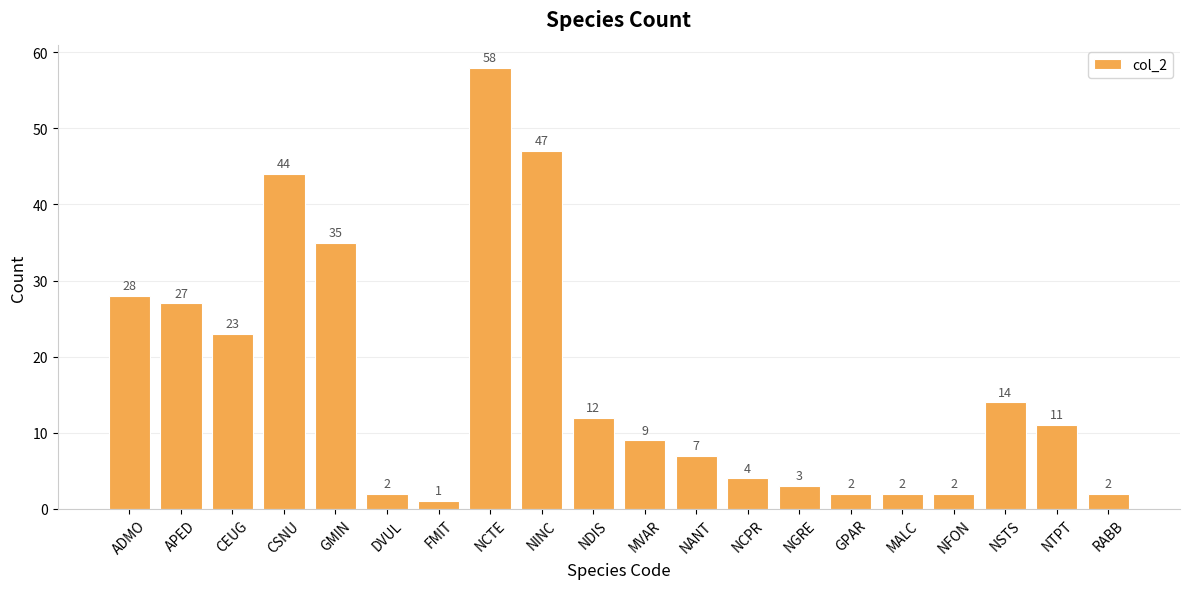

Reading left to right, what are all the values shown in this chart?

28	27	23	44	35	2	1	58	47	12	9	7	4	3	2	2	2	14	11	2